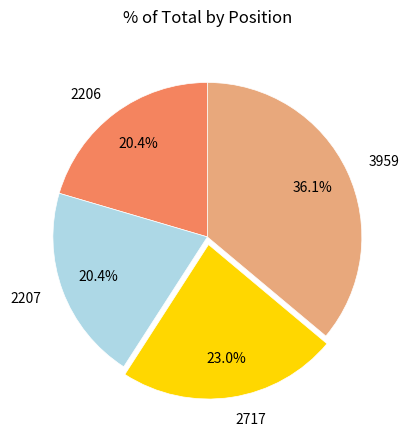

What percentage is the 2207 slice, to the nearest percent?

20%